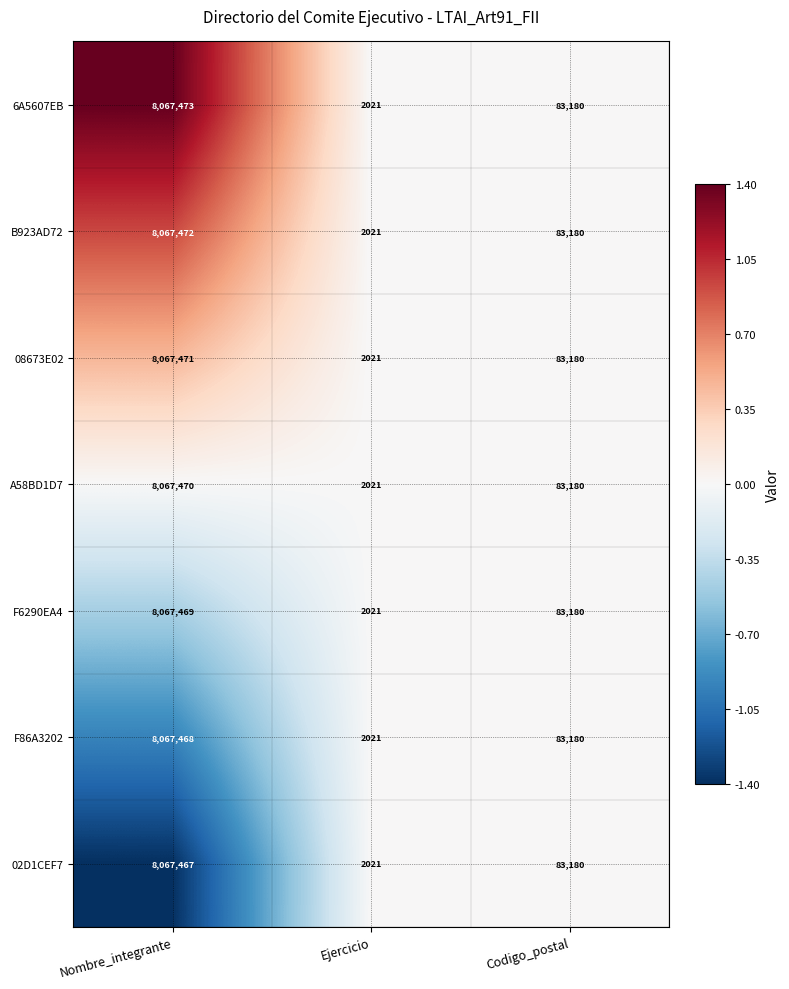

How many series are shown in this chart?

7